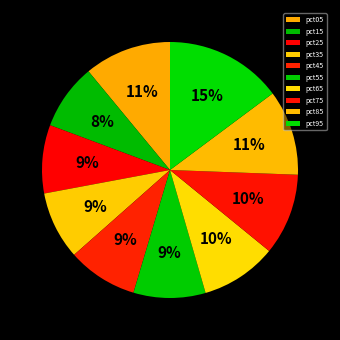

To the nearest percent, what is the difference between the pct35 and pct95 slice percentages?

6%